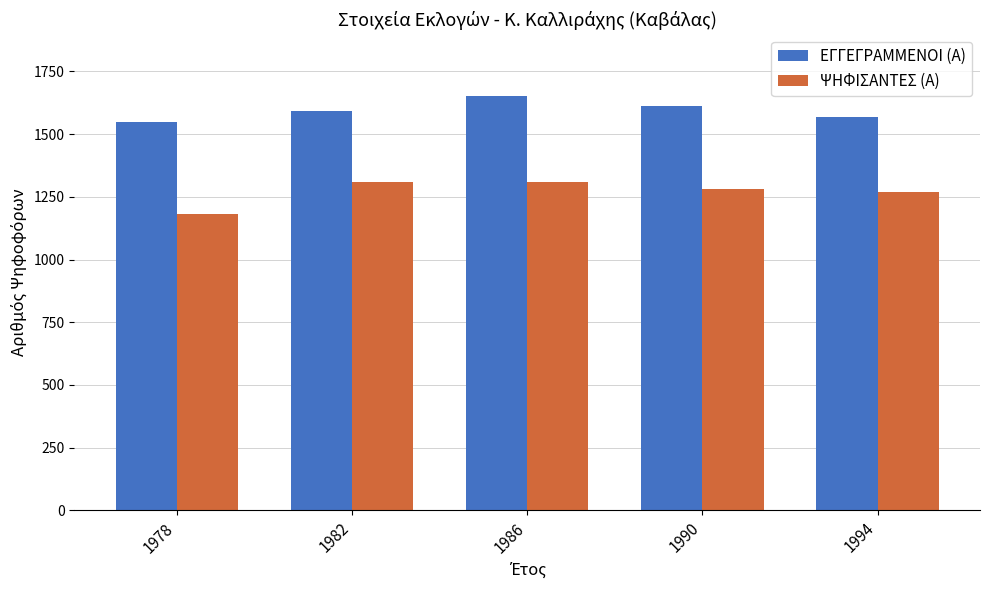

Which series has the largest total across all categories?

ΕΓΓΕΓΡΑΜΜΕΝΟΙ (Α)